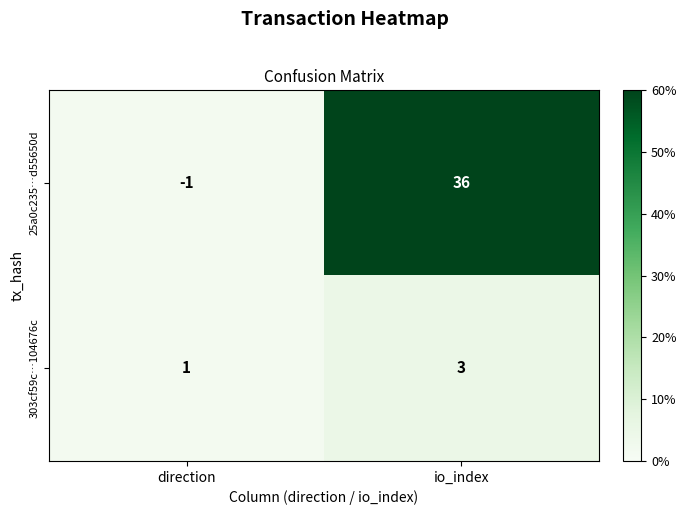

List the series in order of their overall mean, lowest first.

303cf59c…104676c, 25a0c235…d55650d